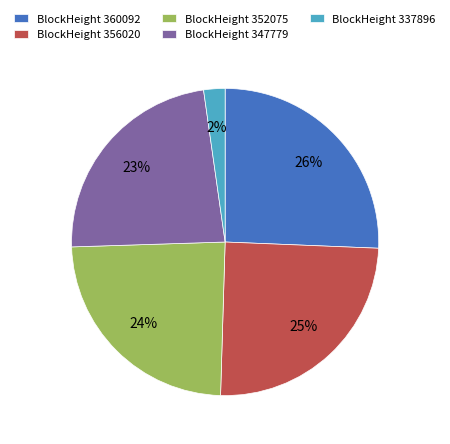

Approximately how many times larger is the value at BlockHeight 356020 compared to BlockHeight 347779?

1.1